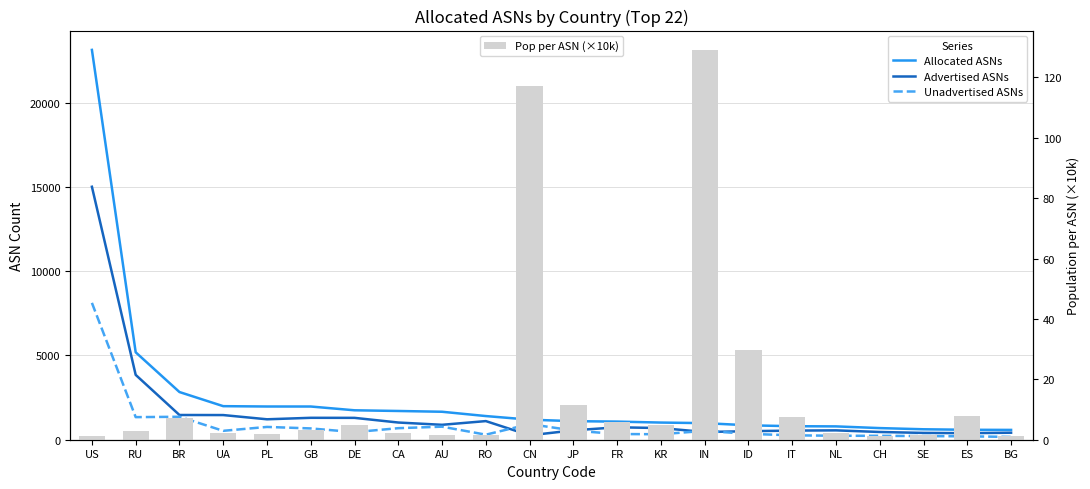

The value of Pop per ASN (×10k) at CN is 186.0. True or false?

False